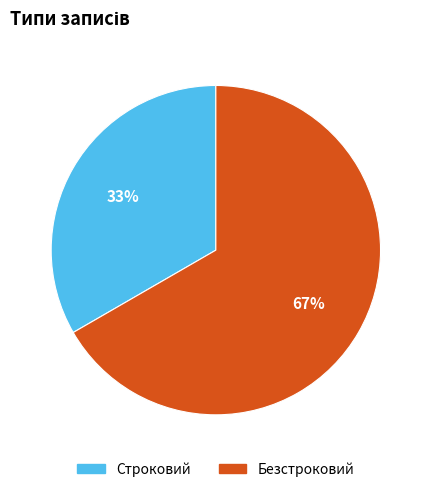

What percentage is the Безстроковий slice, to the nearest percent?

67%